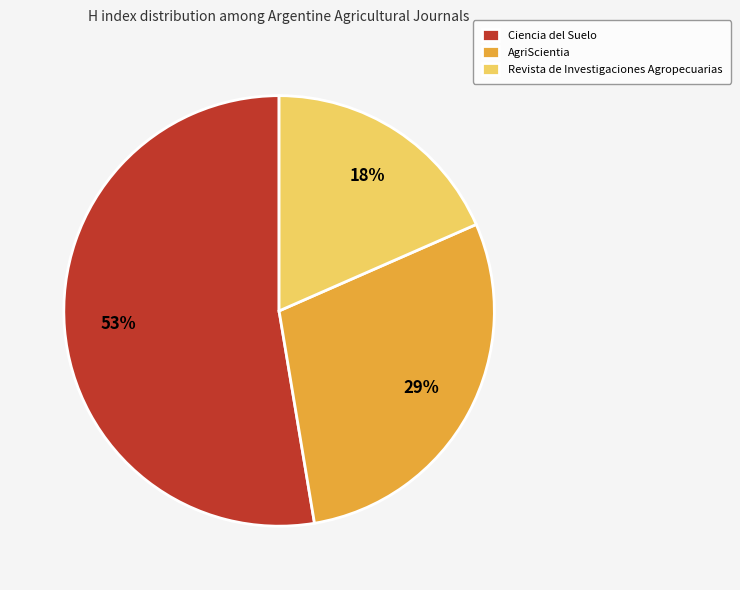

Between Revista de Investigaciones Agropecuarias and Ciencia del Suelo, which is larger?

Ciencia del Suelo